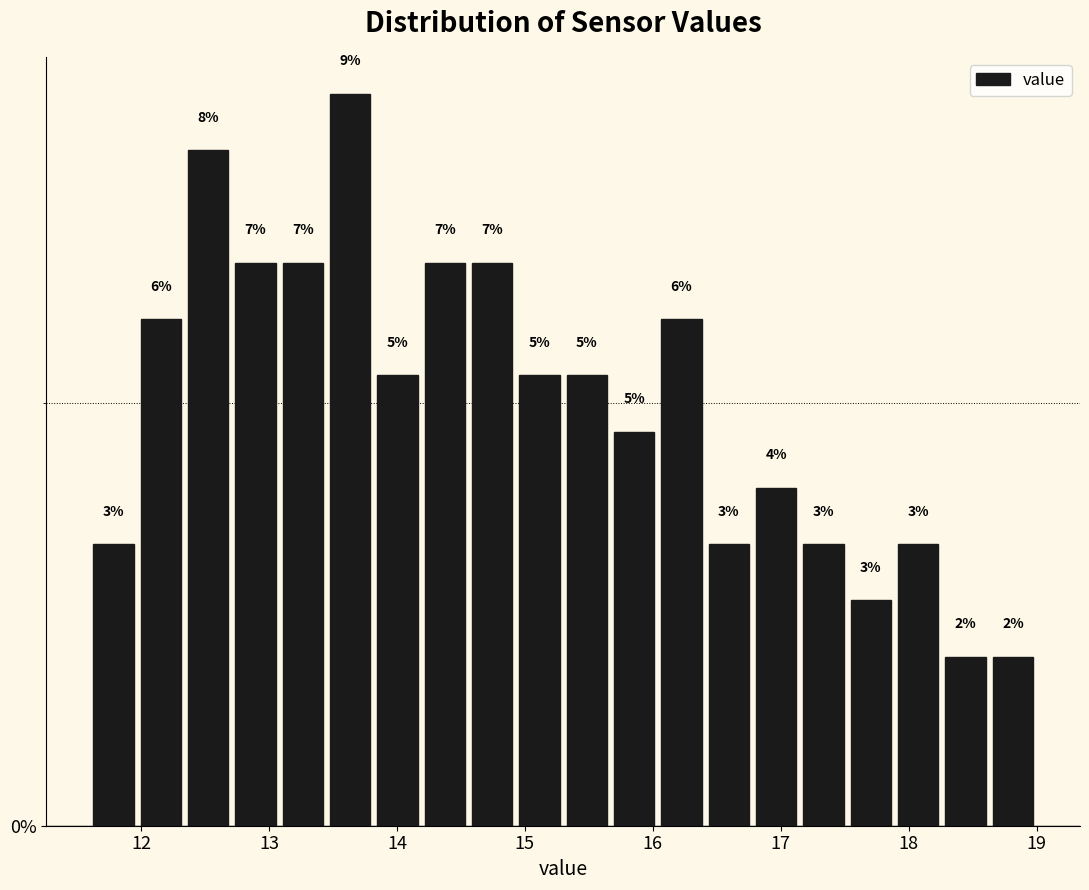

Read against the x-axis, roughly where is the centre of the tallest bar?

13.6